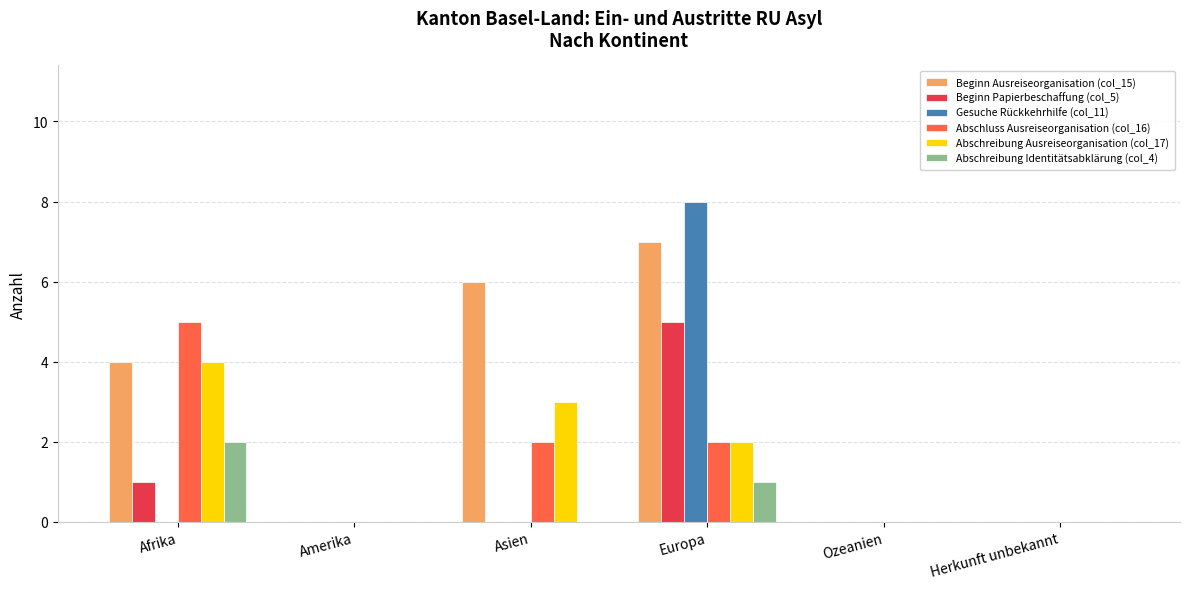

The value of Abschreibung Identitätsabklärung (col_4) at Ozeanien is 0. True or false?

True